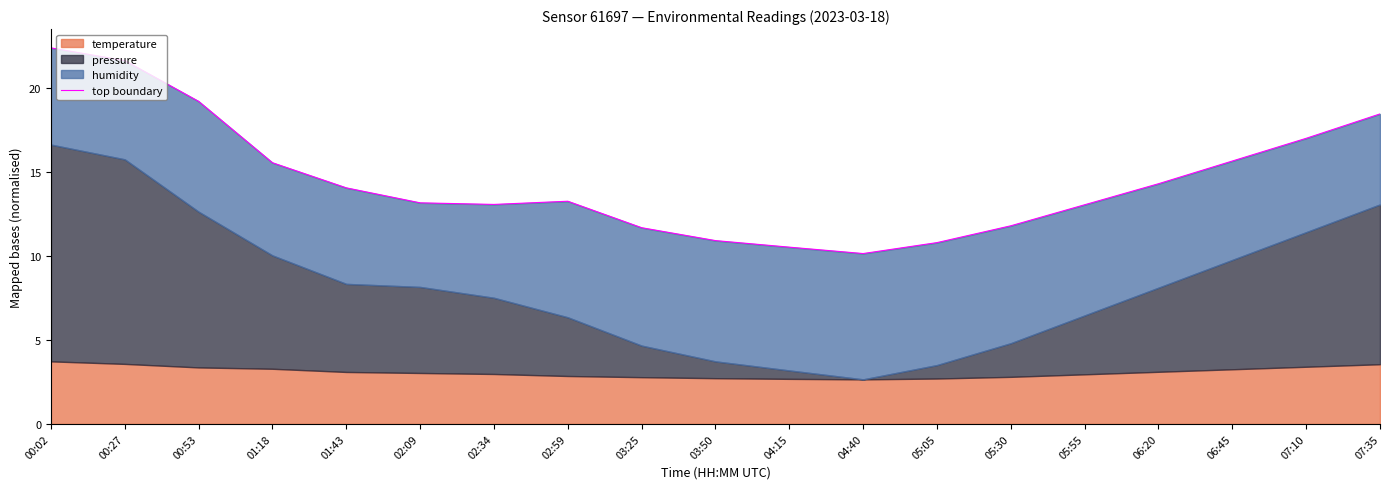

What is the change in value from 05:55 to 06:45?

+2.6